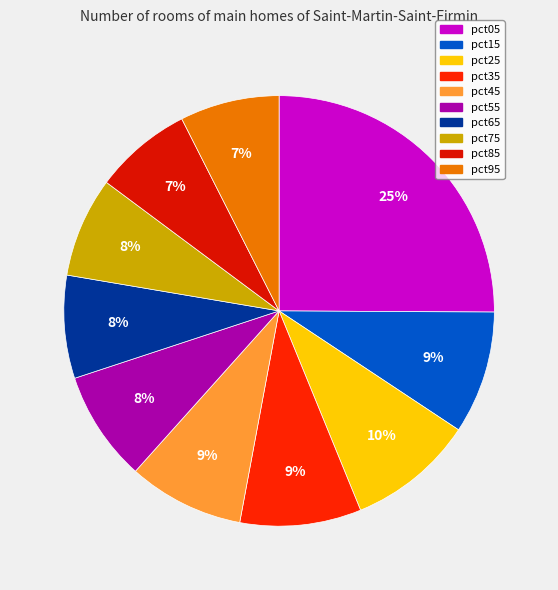

What is the largest slice in the pie chart?

pct05